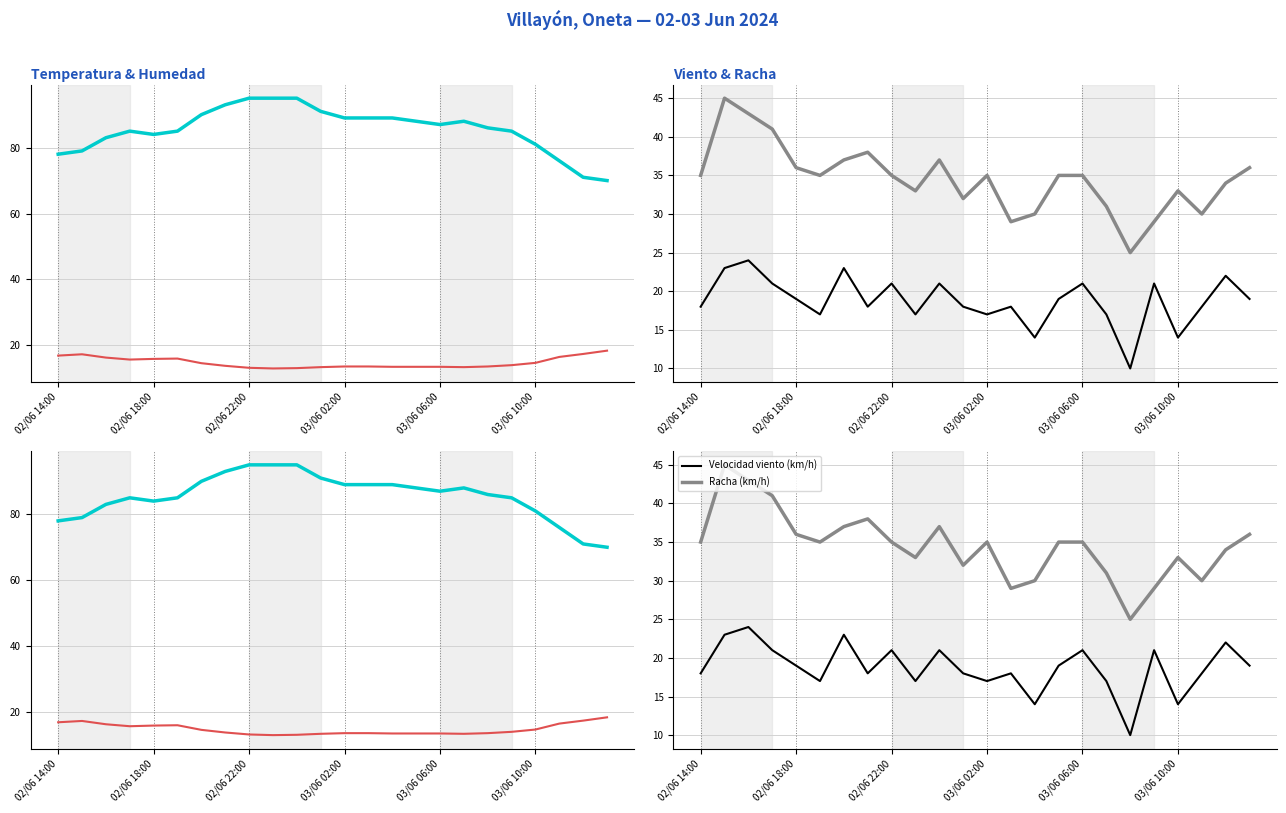

Which series has the largest range (max minus min)?

Humedad (%)